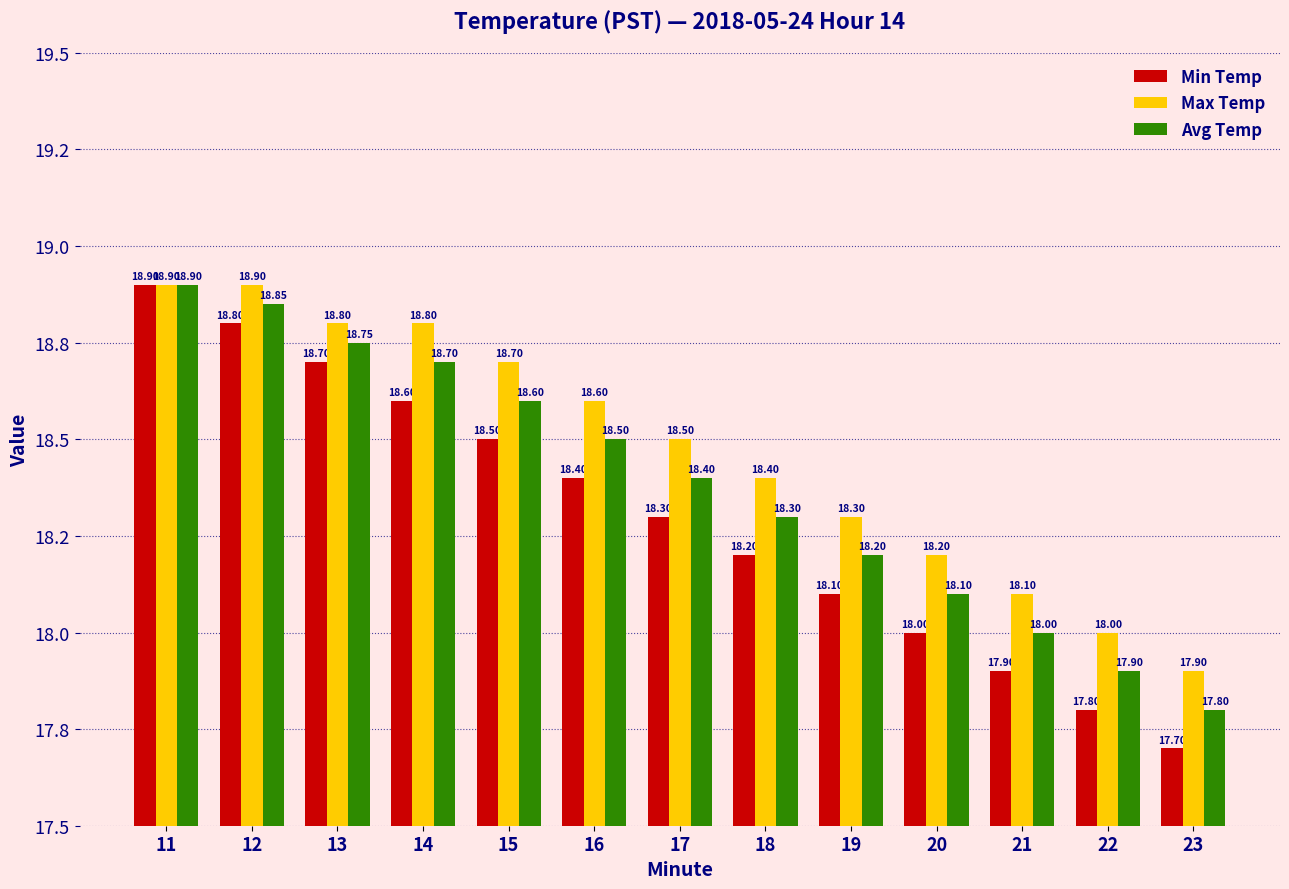

What are all the series names shown in the legend?

Min Temp, Max Temp, Avg Temp